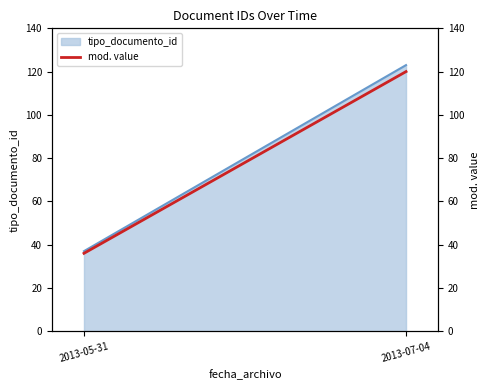

Count the values in the range 36 to 120.

2